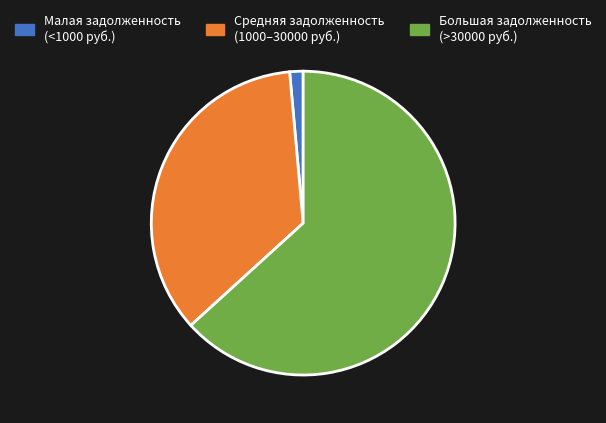

Rank the categories by value from lowest to highest.

Малая задолженность (<1000 руб.), Средняя задолженность (1000–30000 руб.), Большая задолженность (>30000 руб.)